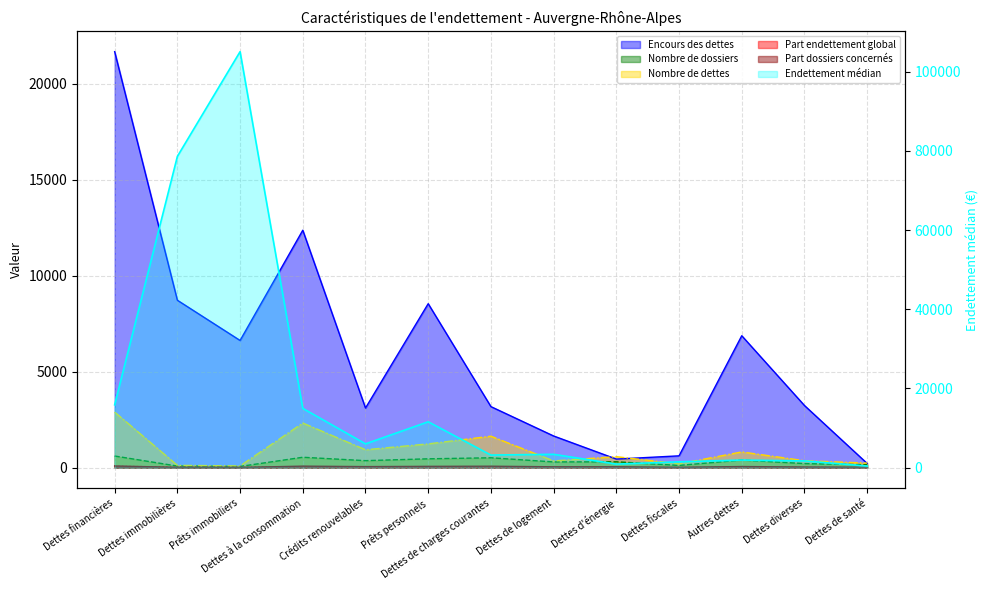

What is the difference between the Nombre de dettes values at Crédits renouvelables and Dettes de charges courantes?

707.0